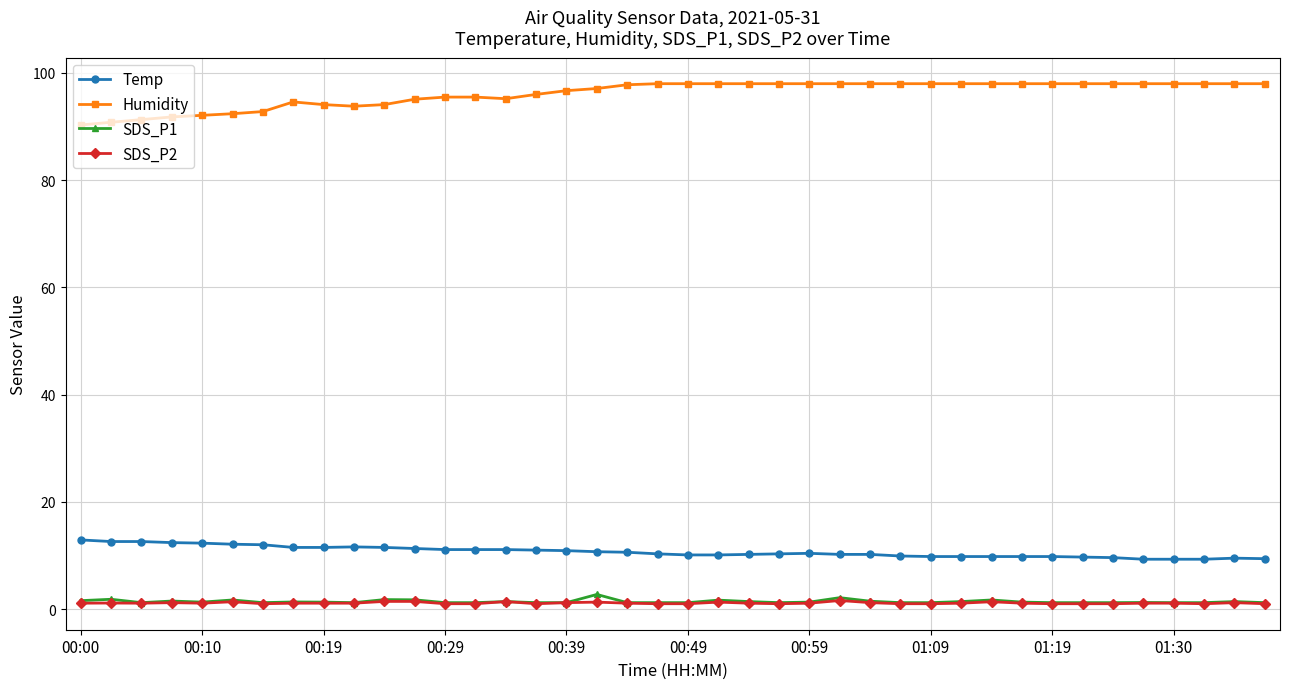

True or false: Temp and Humidity cross at least once.

False